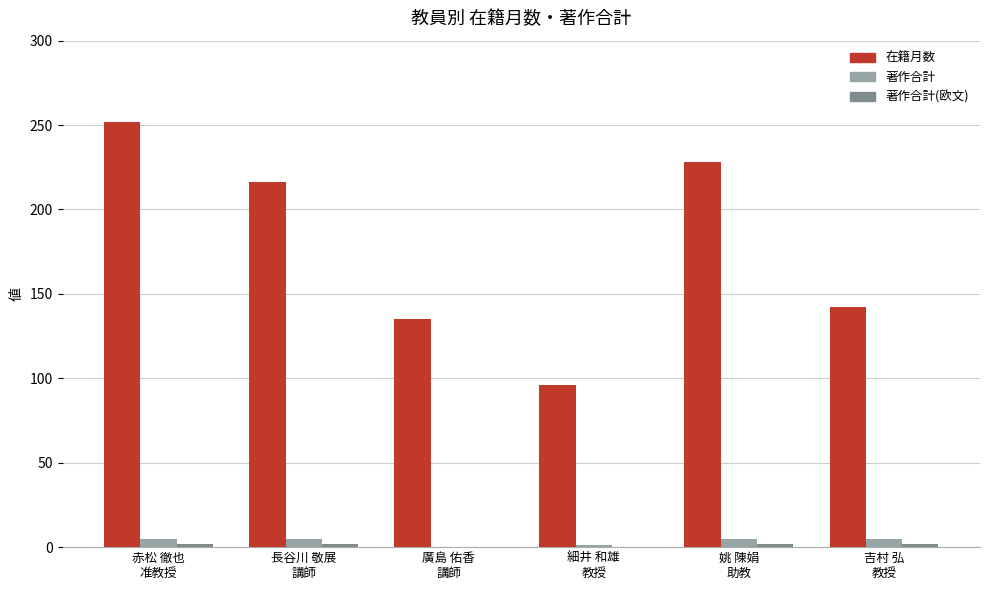

Which series has the largest total across all categories?

在籍月数